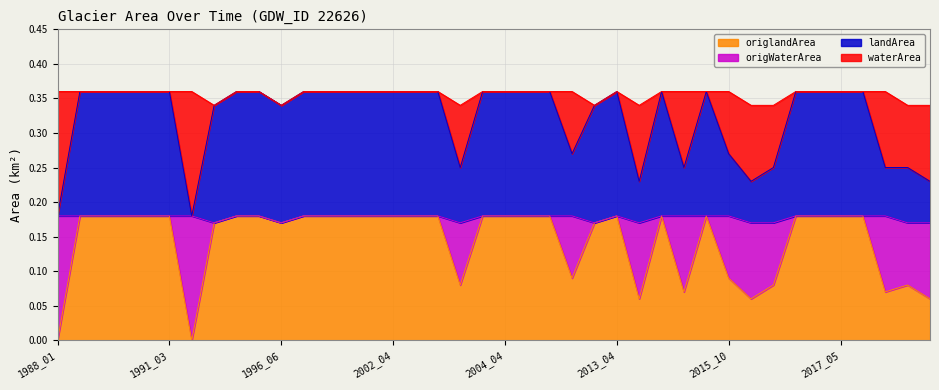

Does the chart have visible grid lines?

Yes